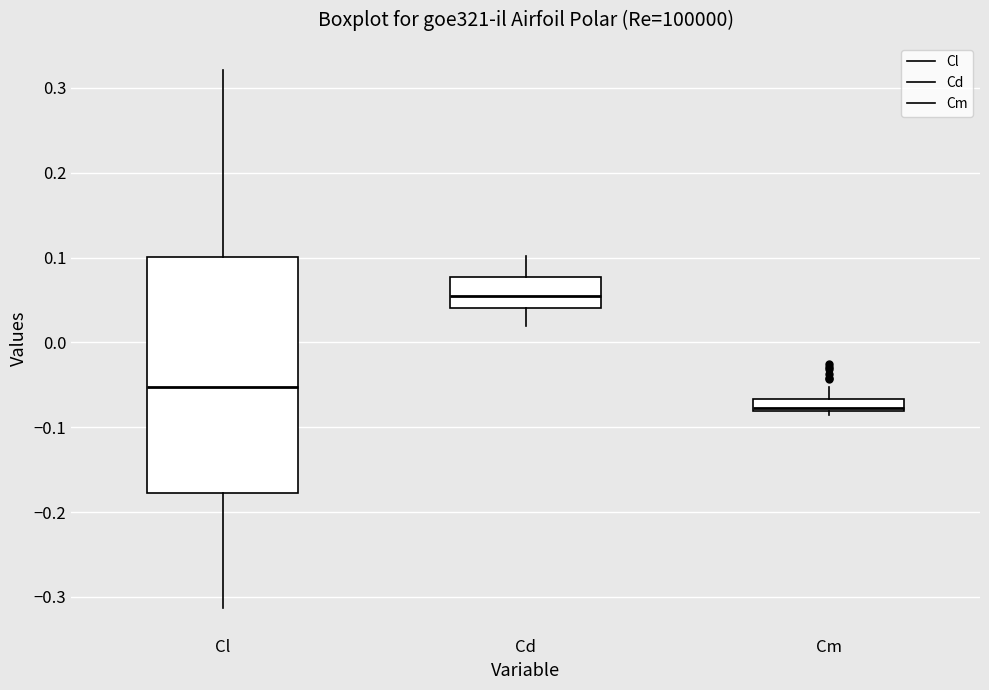

Where does the upper whisker of the box for Cl end on the y-axis? The values are not printed on the chart, so give them approximately, as read against the axis.

0.32